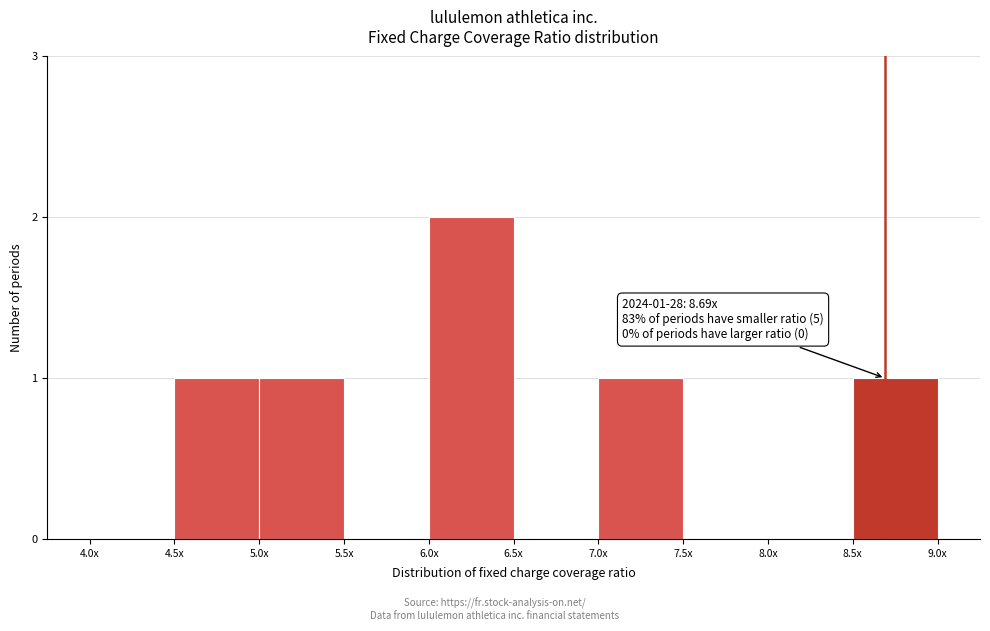

Reading left to right, what are all the values shown in this chart?

4.0x=0	4.5x=1	5.0x=1	5.5x=0	6.0x=2	6.5x=0	7.0x=1	7.5x=0	8.0x=0	8.5x=1